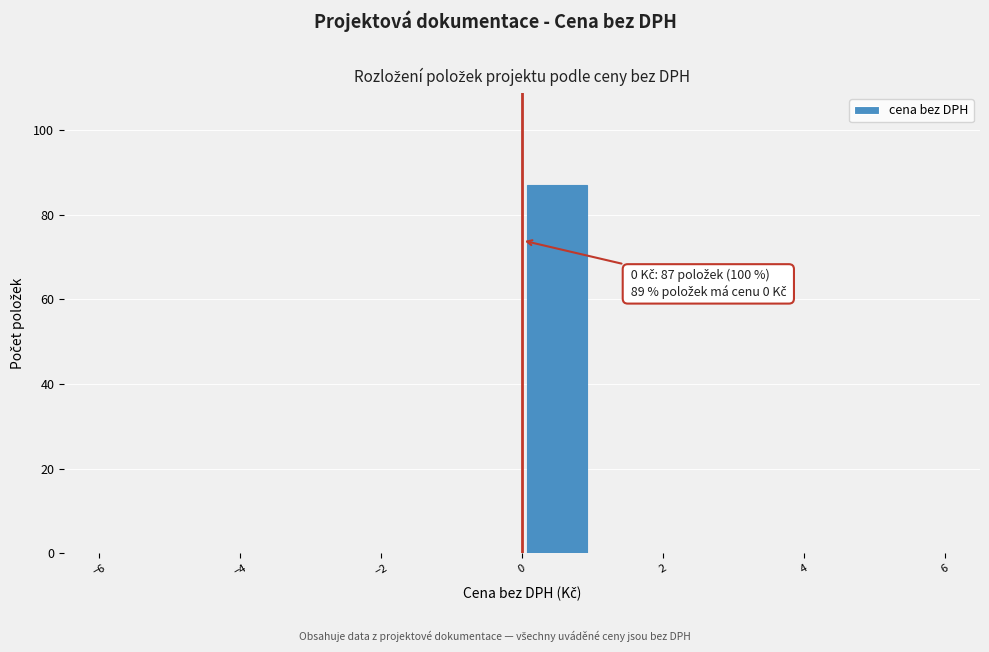

Which range on the x-axis has the tallest bar?

0 to 1